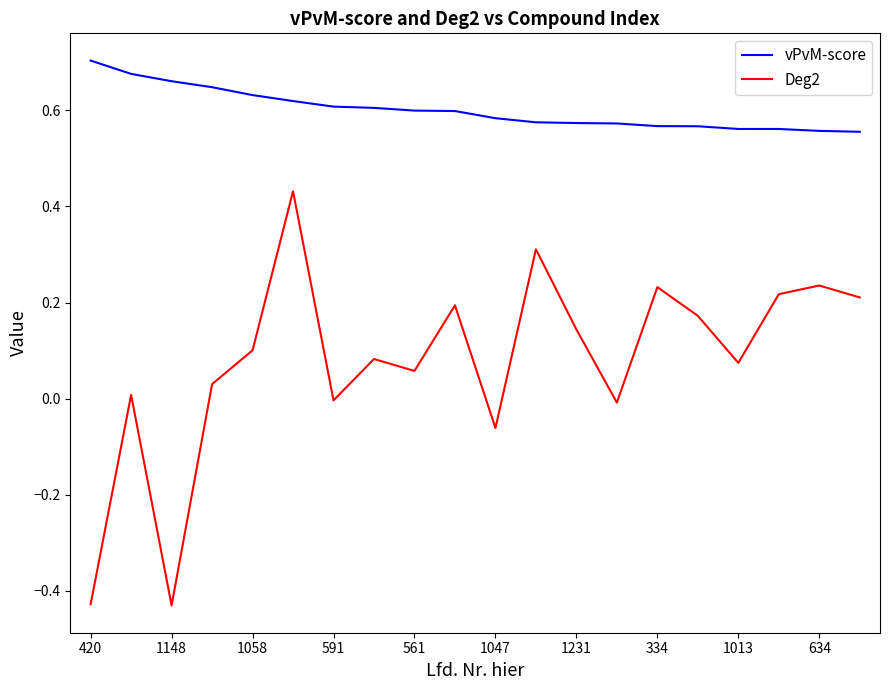

True or false: Deg2 and vPvM-score intersect in this chart.

False